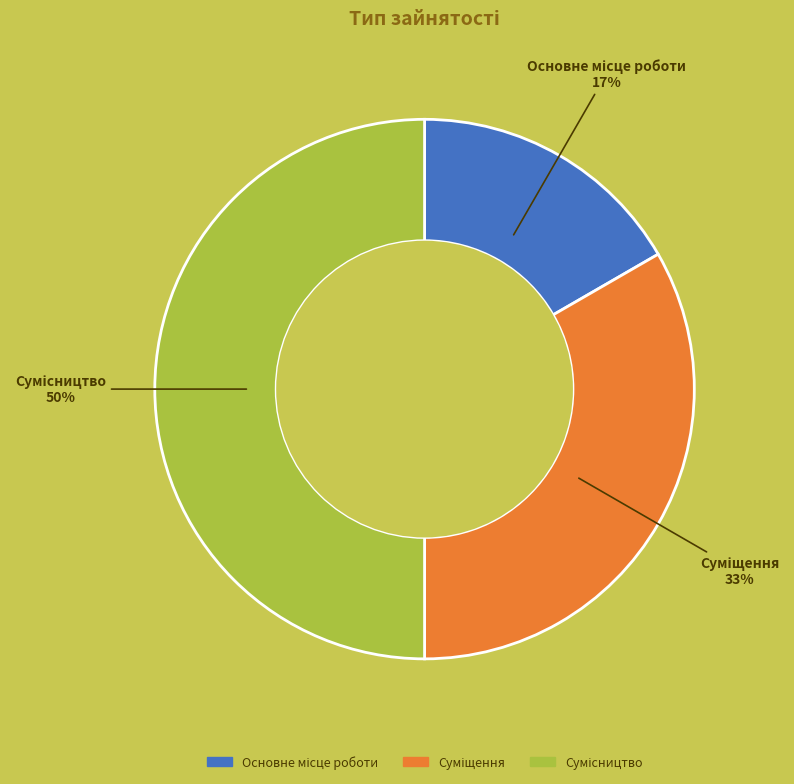

To the nearest percent, what is the difference between the largest and smallest slice percentages?

33%